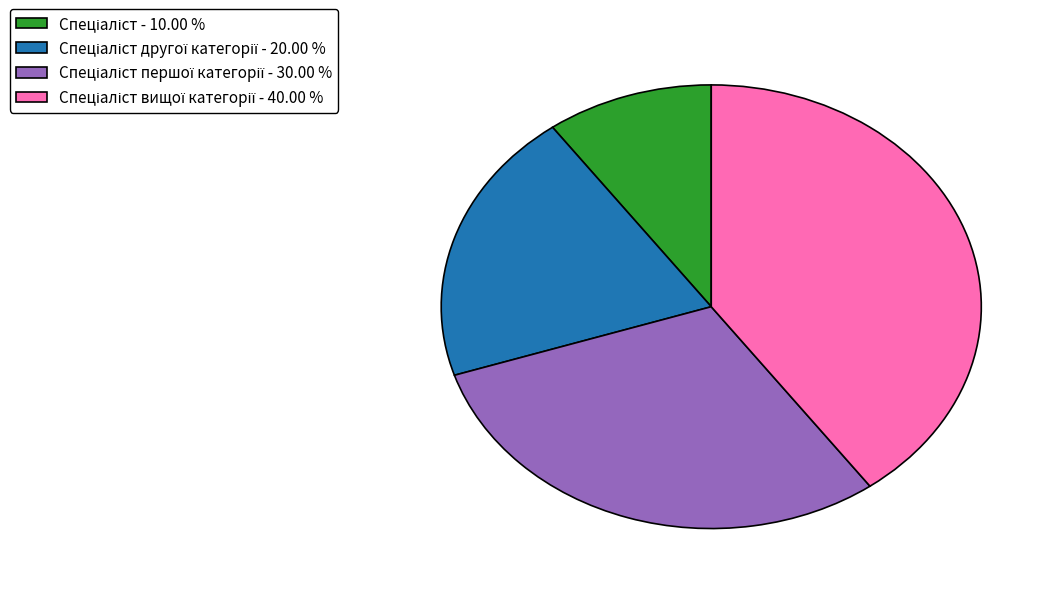

Does any single category account for the majority?

No